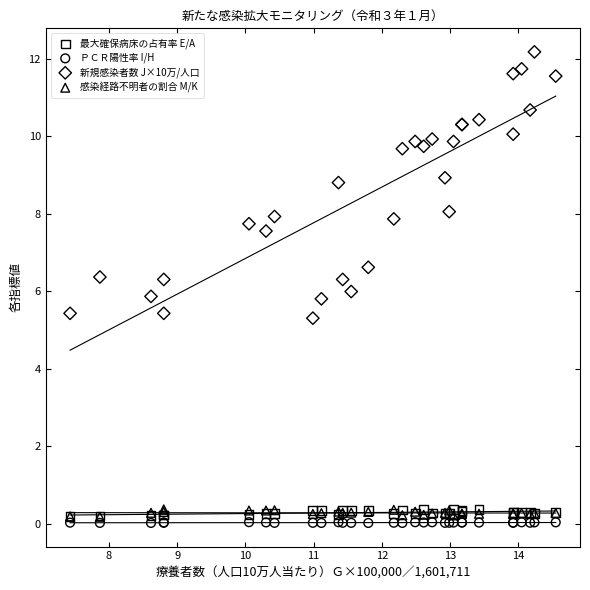

Which series has the largest Y range (max minus min)?

新規感染者数 J×10万/人口